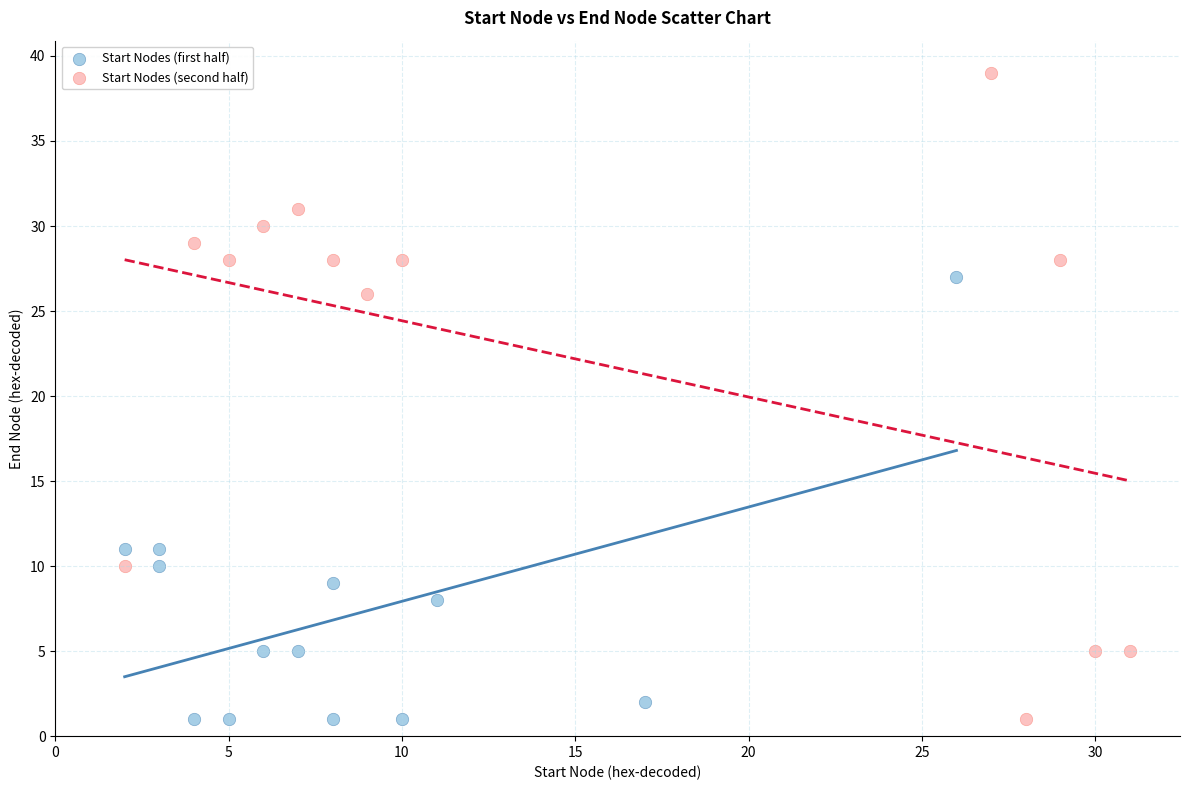

Which series has the largest Y range (max minus min)?

Start Nodes (second half)